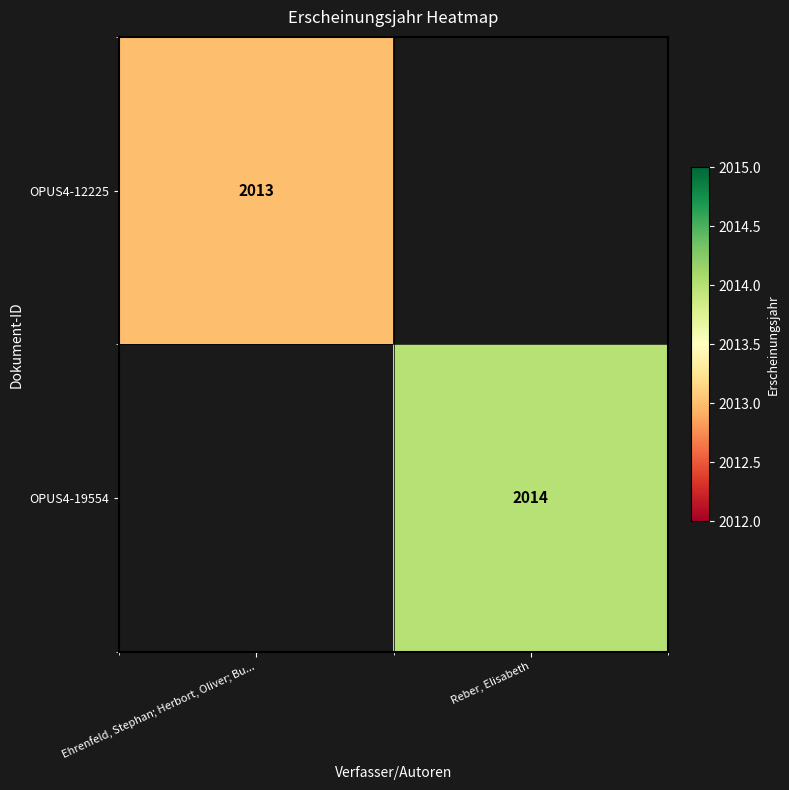

The OPUS4-12225 series shows 2839 at Ehrenfeld, Stephan; Herbort, Oliver; Bu.... True or false?

False